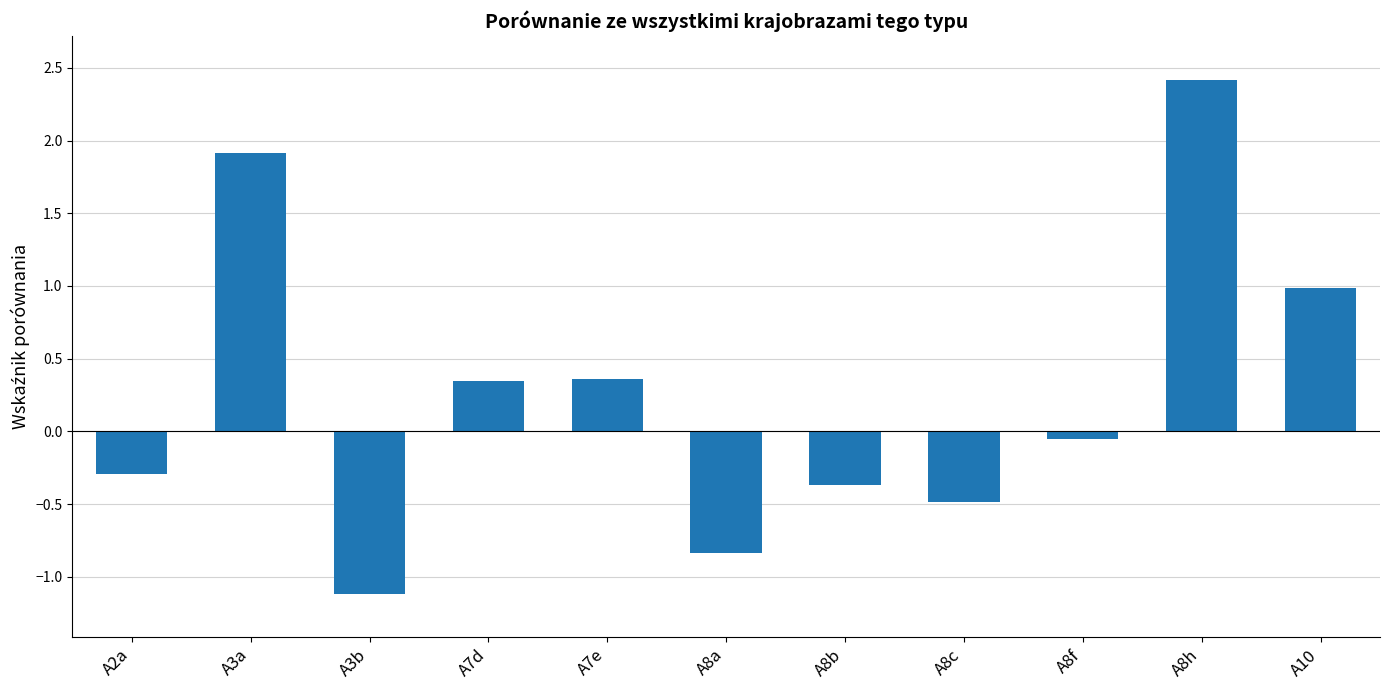

What position from the left is A3a?

2